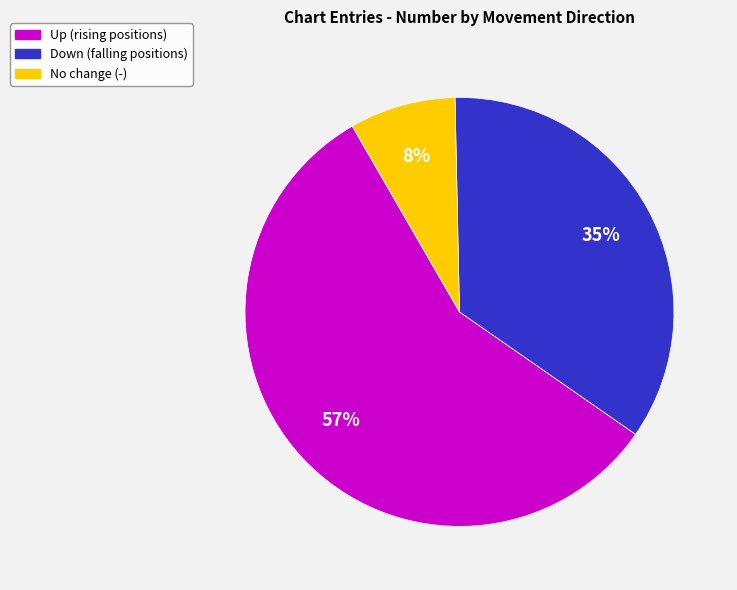

To the nearest percent, what is the average slice percentage?

33%